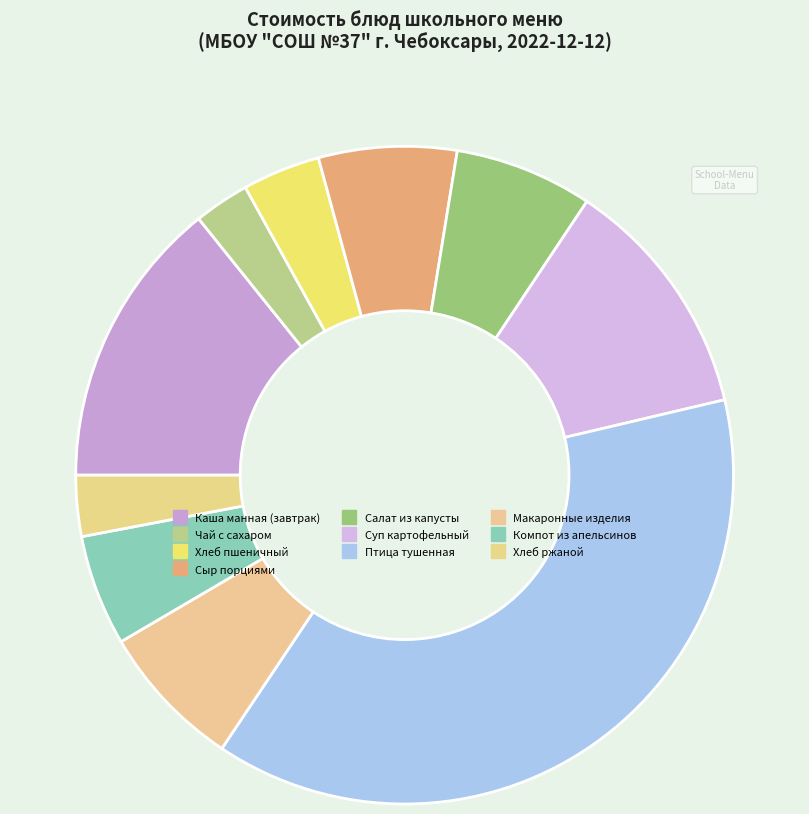

True or false: Хлеб пшеничный accounts for 16% of the total.

False